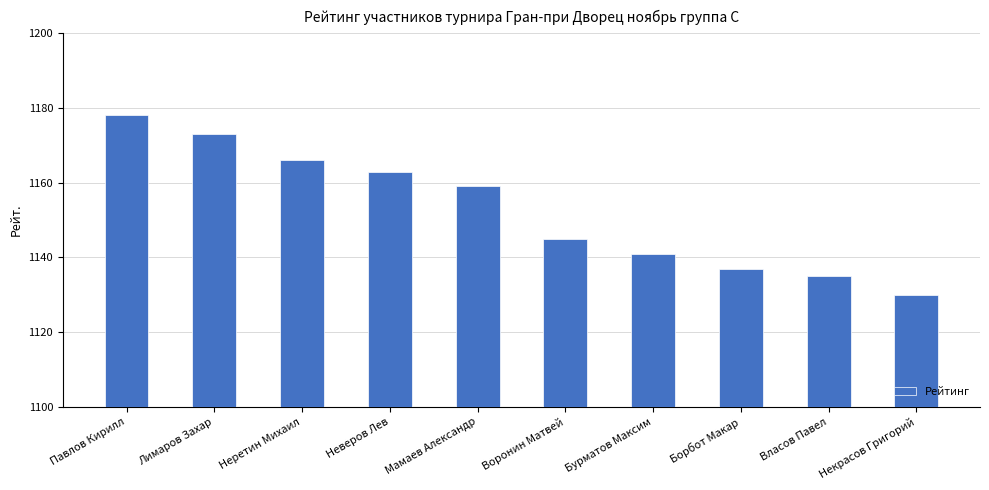

Which label corresponds to the smallest value in the chart?

Некрасов Григорий